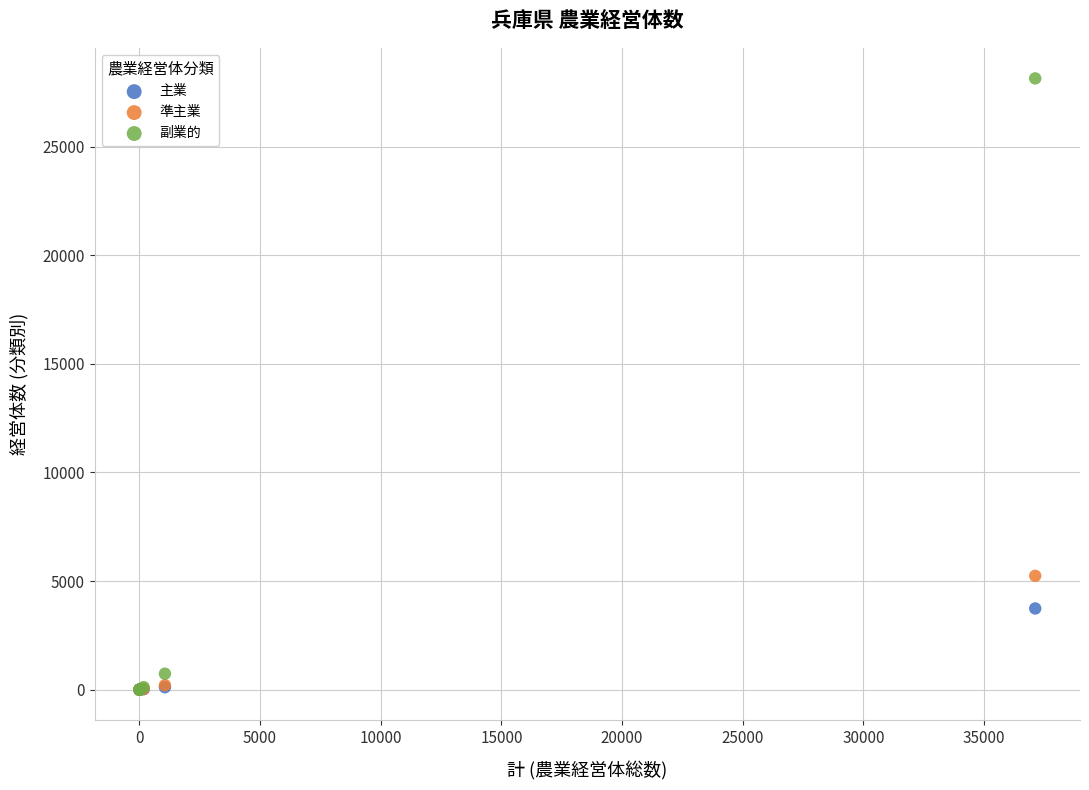

In the 副業的 series, what Y value is closest to 14070?

737